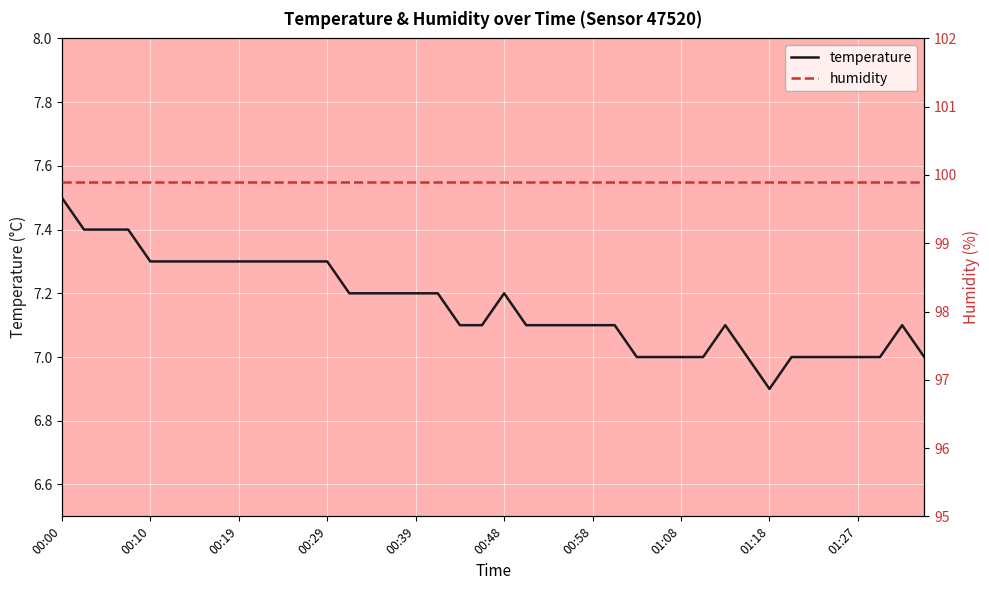

True or false: humidity and temperature cross at least once.

False